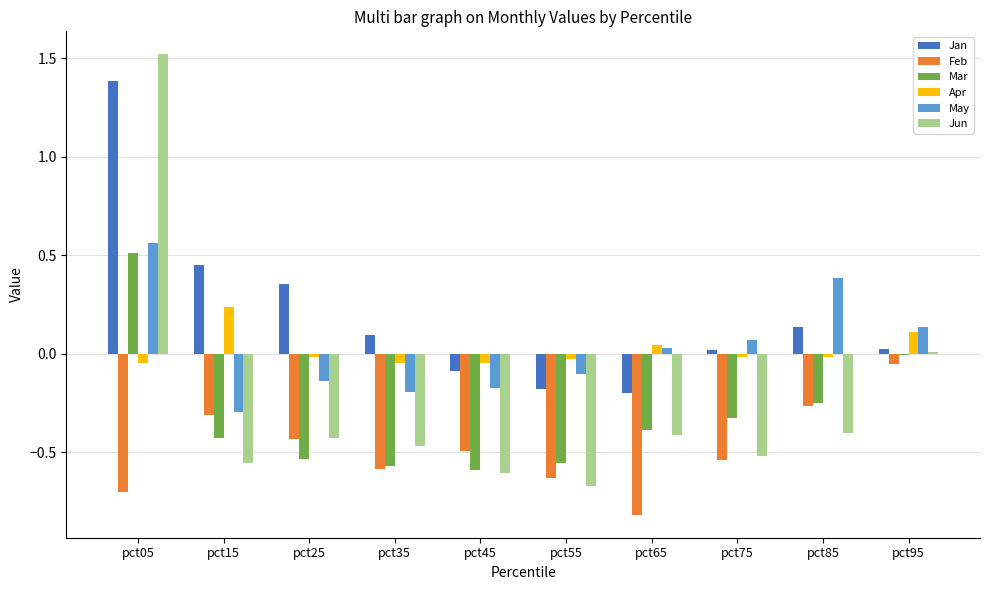

How many groups of bars are there?

10